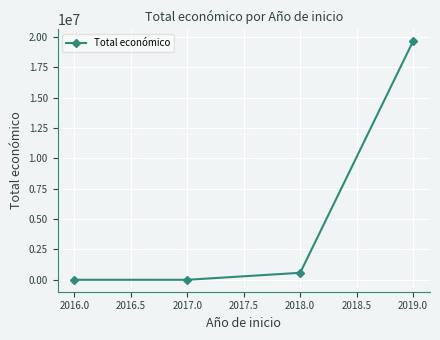

What is the label of the 2nd point from the left?

2017.0